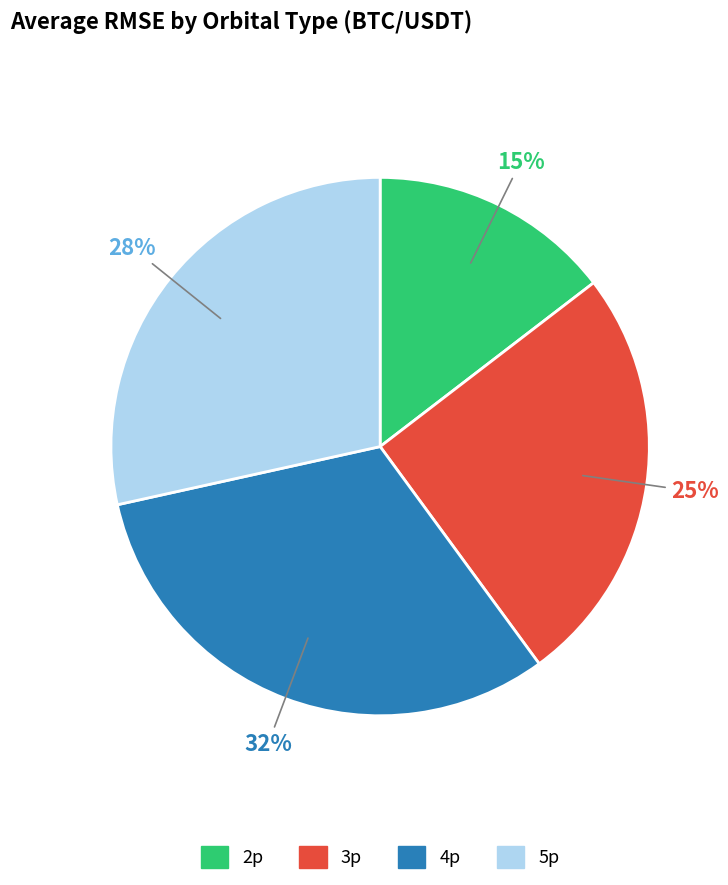

To the nearest percent, what is the difference between the 5p and 3p slice percentages?

3%